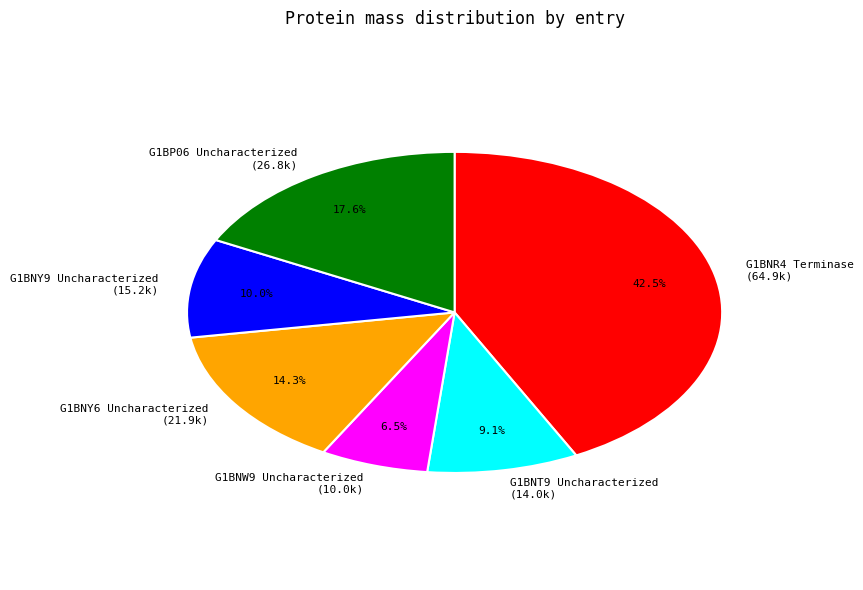

How much of the chart is everything except G1BNR4 Terminase?

57.5%